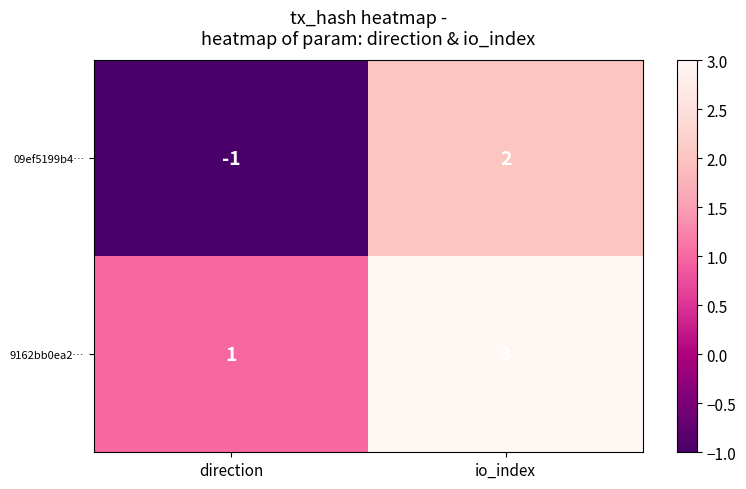

What is the sum of the 9162bb0ea2… values at io_index and direction?

4